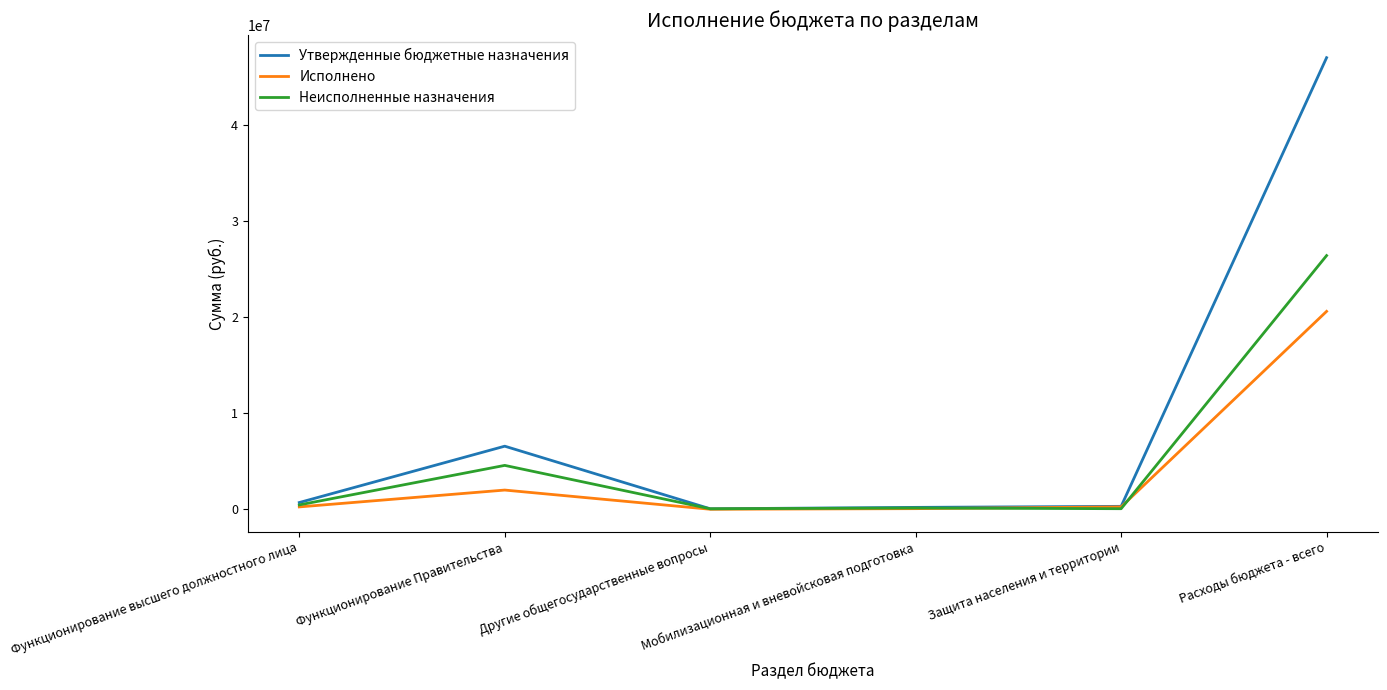

Where is Исполнено nearest to the value 10301817?

Функционирование Правительства